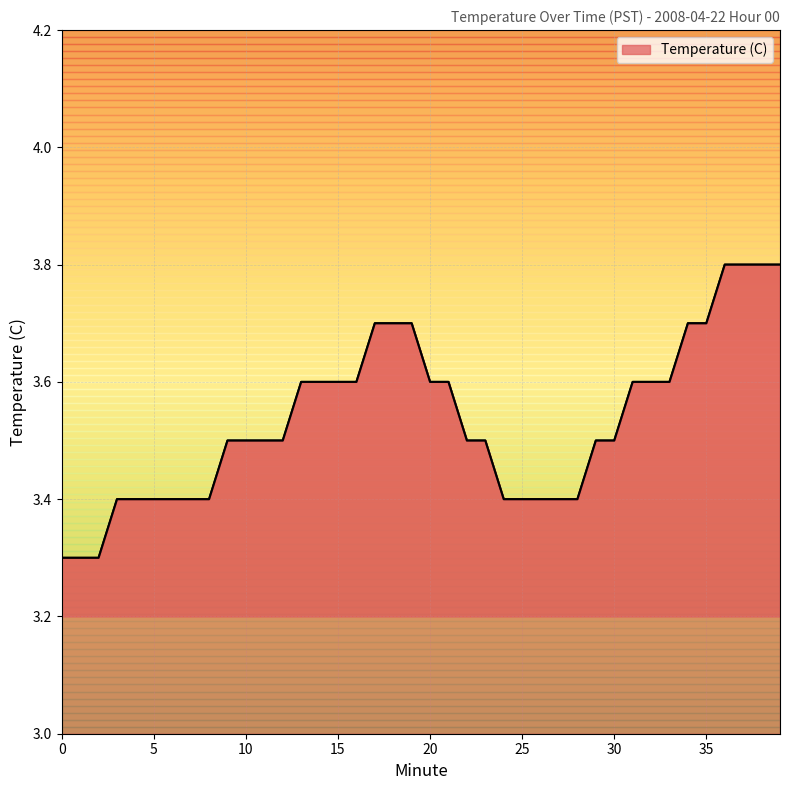

What is the smallest value displayed?

3.3